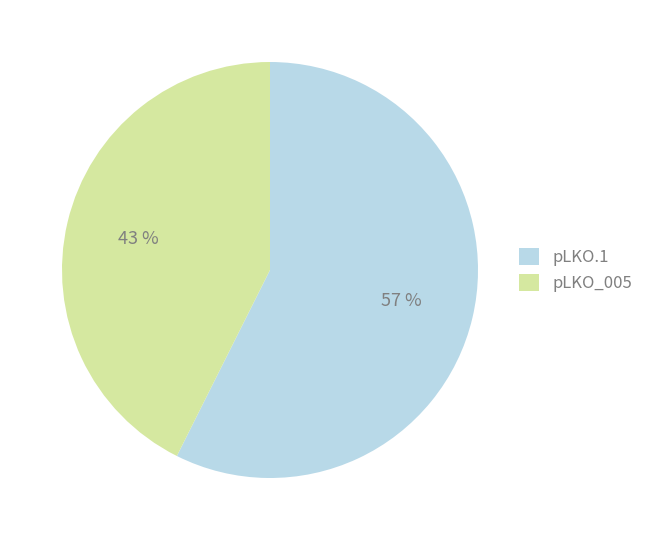

To the nearest percent, what is the combined percentage of pLKO_005 and pLKO.1?

100%